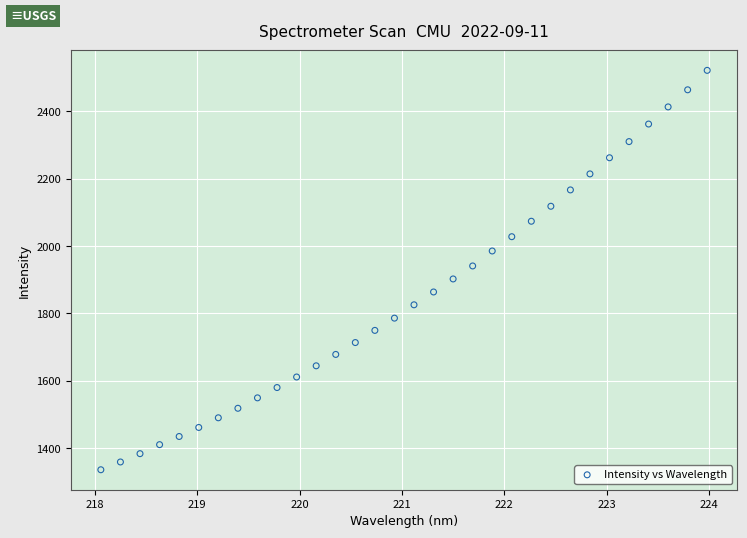

What is the range of X values (max minus min)?

5.9